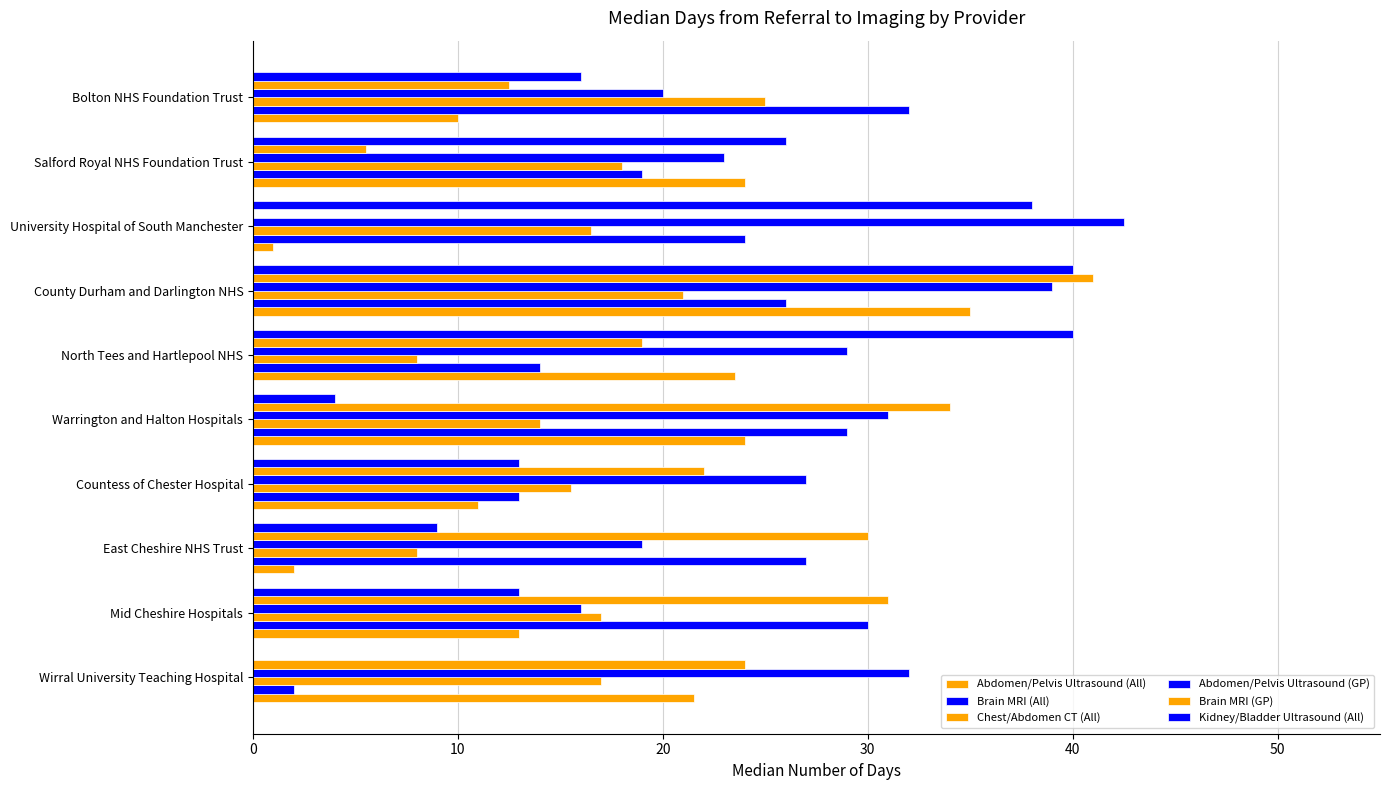

How many data points does each series have?

10